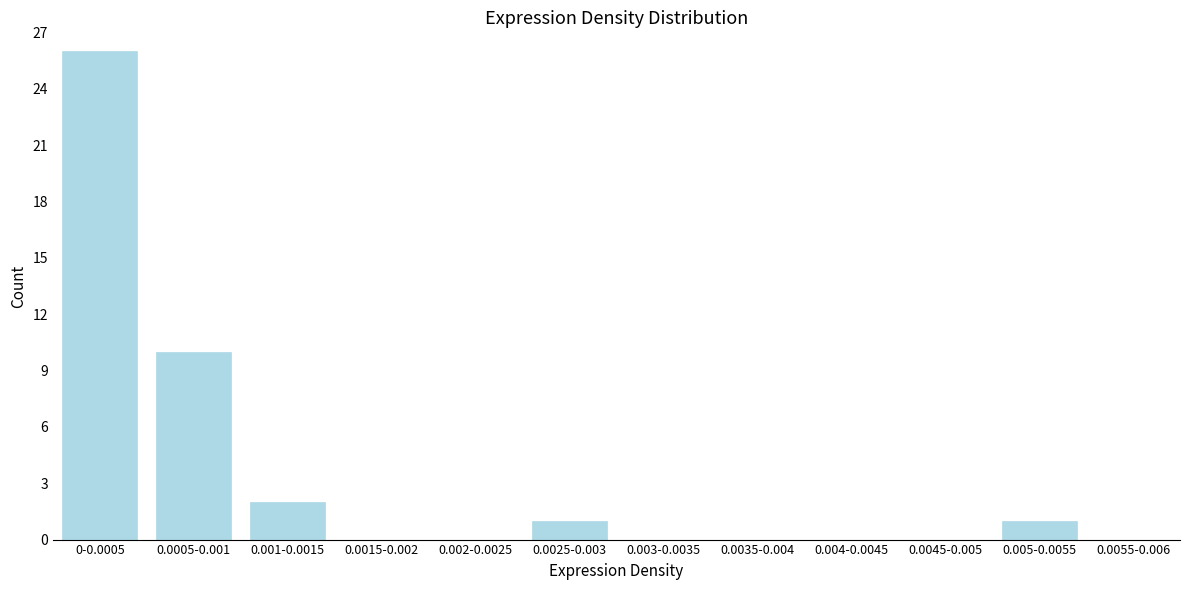

Reading right to left, what are all the values shown in this chart?

0.0055-0.006=0	0.005-0.0055=1	0.0045-0.005=0	0.004-0.0045=0	0.0035-0.004=0	0.003-0.0035=0	0.0025-0.003=1	0.002-0.0025=0	0.0015-0.002=0	0.001-0.0015=2	0.0005-0.001=10	0-0.0005=26